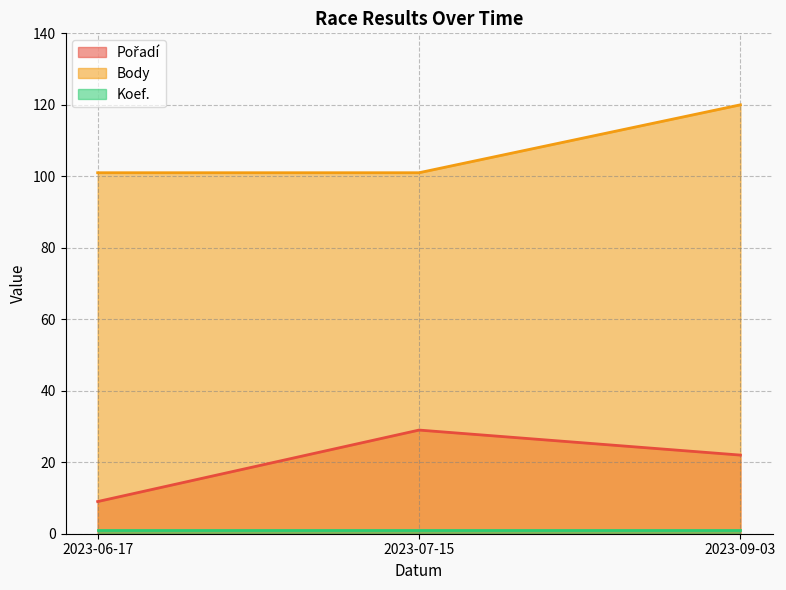

What is the total value across all series at 2023-07-15?

131